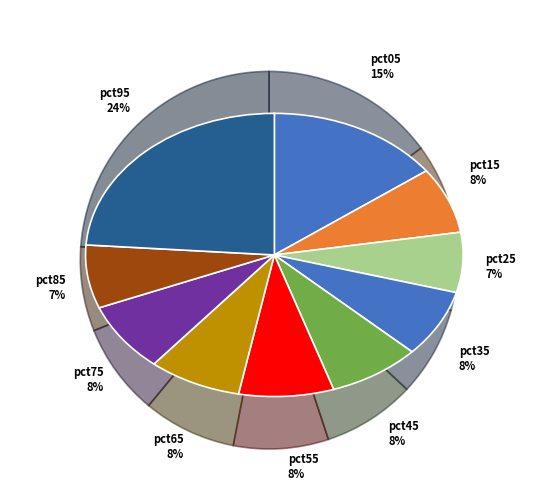

To the nearest percent, what is the difference between the largest and smallest slice percentages?

17%